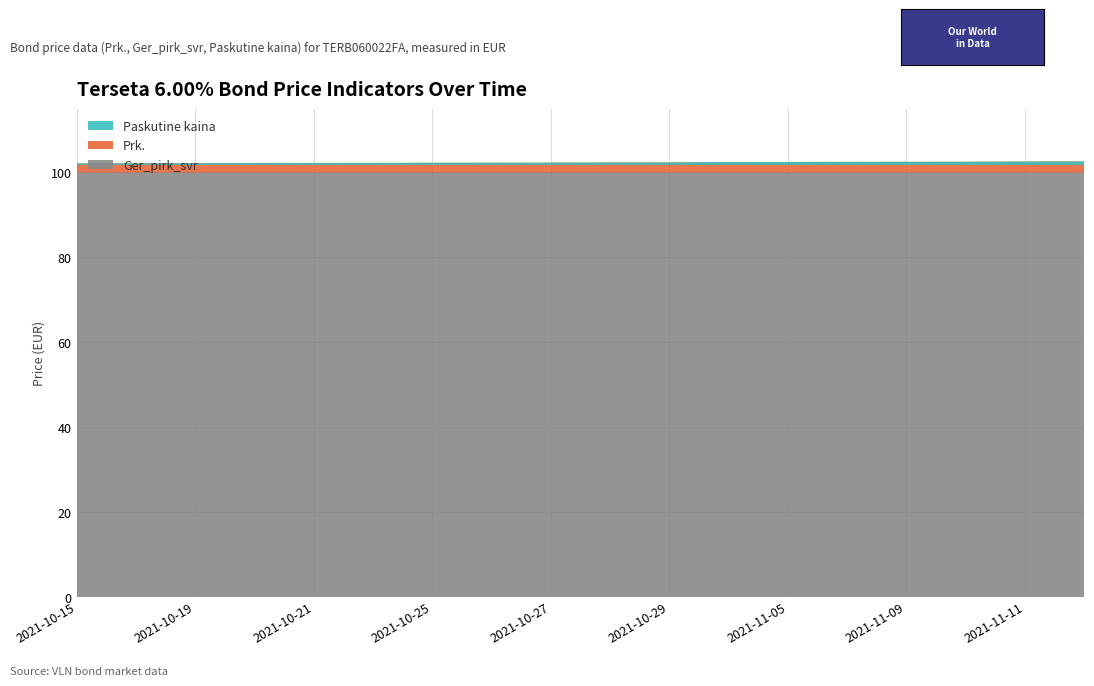

Reading left to right, transcribe all the data shown in this chart.

Ger_pirk_svr: 2021-10-15=100.0	2021-10-18=100.0	2021-10-19=100.0	2021-10-20=100.0	2021-10-21=100.0	2021-10-22=100.0	2021-10-25=100.0	2021-10-26=100.0	2021-10-27=100.0	2021-10-28=100.0	2021-10-29=100.0	2021-11-04=100.0	2021-11-05=100.0	2021-11-08=100.0	2021-11-09=100.0	2021-11-10=100.0	2021-11-11=100.0	2021-11-12=100.0
Prk.: 2021-10-15=102.2	2021-10-18=102.2	2021-10-19=102.2	2021-10-20=102.2	2021-10-21=102.2	2021-10-22=102.3	2021-10-25=102.3	2021-10-26=102.3	2021-10-27=102.3	2021-10-28=102.3	2021-10-29=102.4	2021-11-04=102.5	2021-11-05=102.5	2021-11-08=102.5	2021-11-09=102.5	2021-11-10=102.5	2021-11-11=102.6	2021-11-12=102.6
Paskutine kaina: 2021-10-15=101.8	2021-10-18=101.8	2021-10-19=101.8	2021-10-20=101.8	2021-10-21=101.8	2021-10-22=101.8	2021-10-25=101.8	2021-10-26=101.8	2021-10-27=101.8	2021-10-28=101.8	2021-10-29=101.8	2021-11-04=101.8	2021-11-05=101.8	2021-11-08=101.8	2021-11-09=101.8	2021-11-10=101.8	2021-11-11=101.8	2021-11-12=101.8